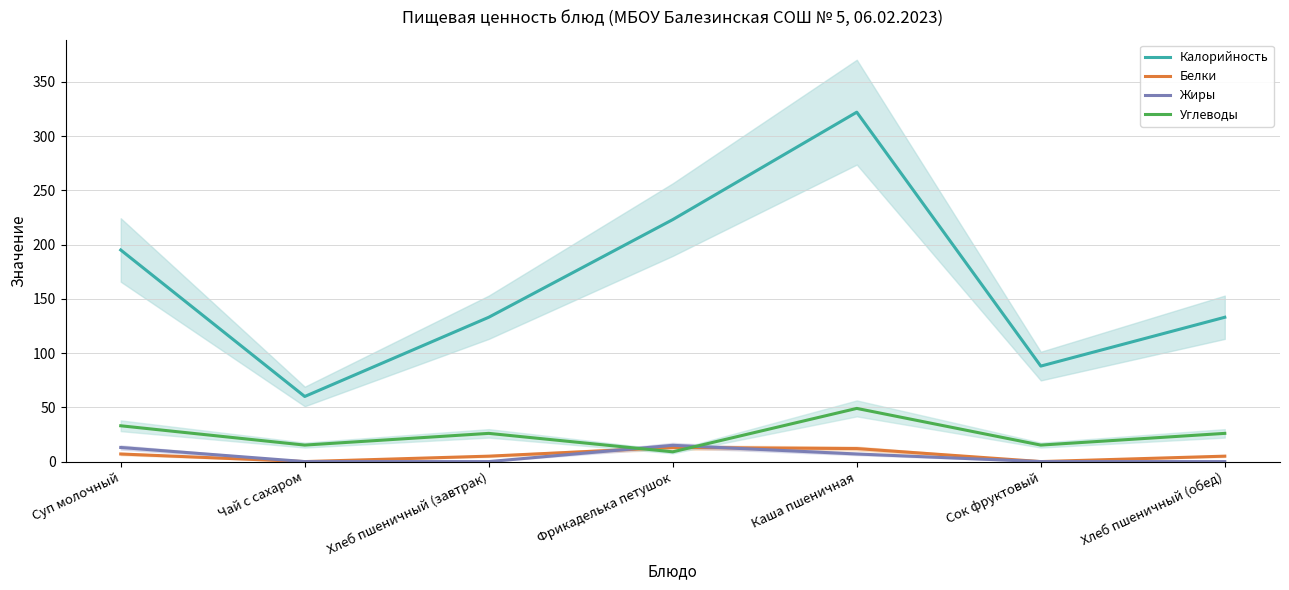

Is it true that Калорийность equals 192.6 at Хлеб пшеничный (завтрак)?

False